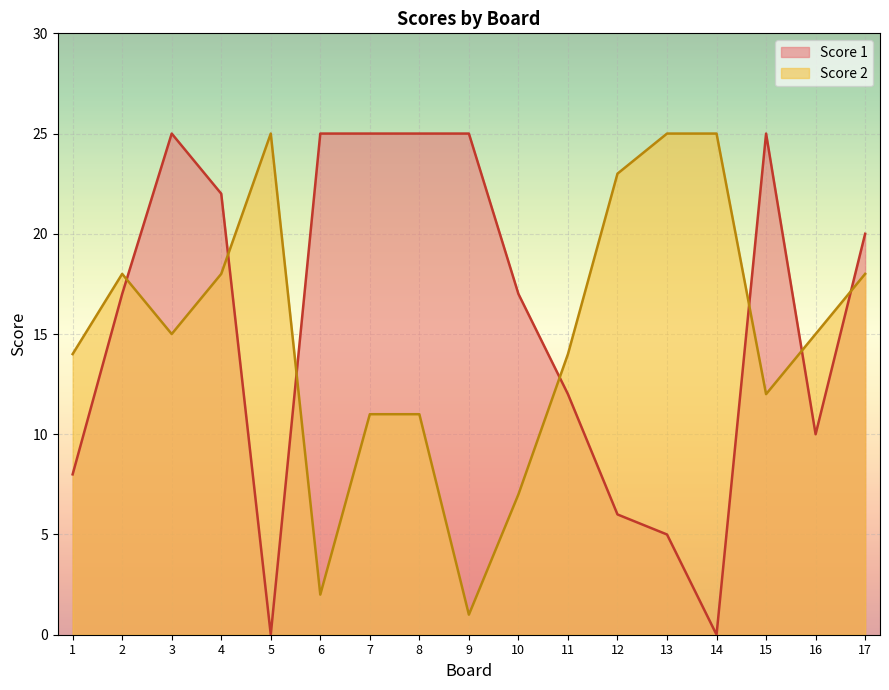

Which category has the highest value across all series?

3